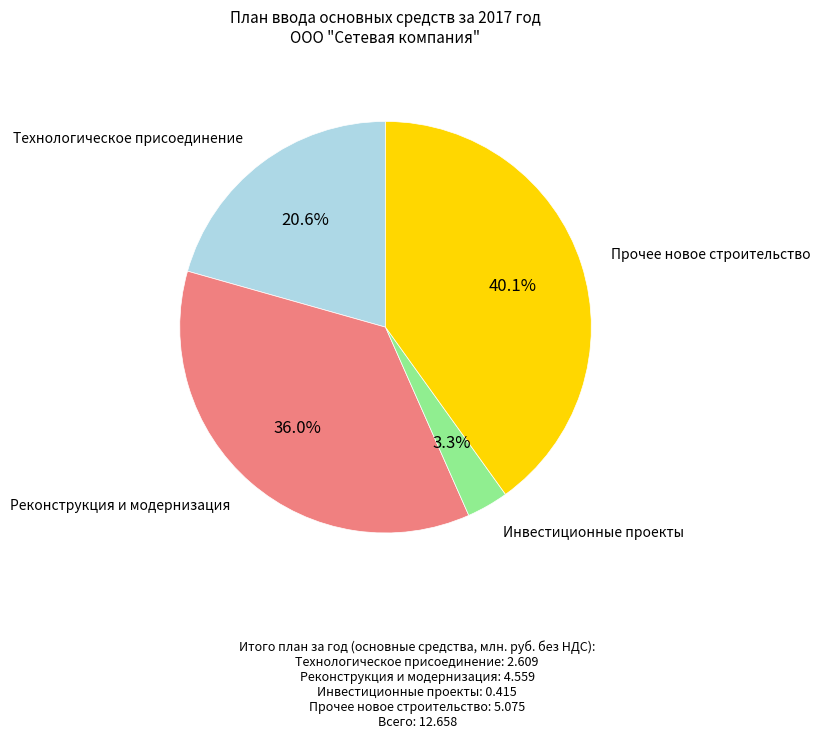

To the nearest percent, what is the combined percentage of Инвестиционные проекты and Реконструкция и модернизация?

39%